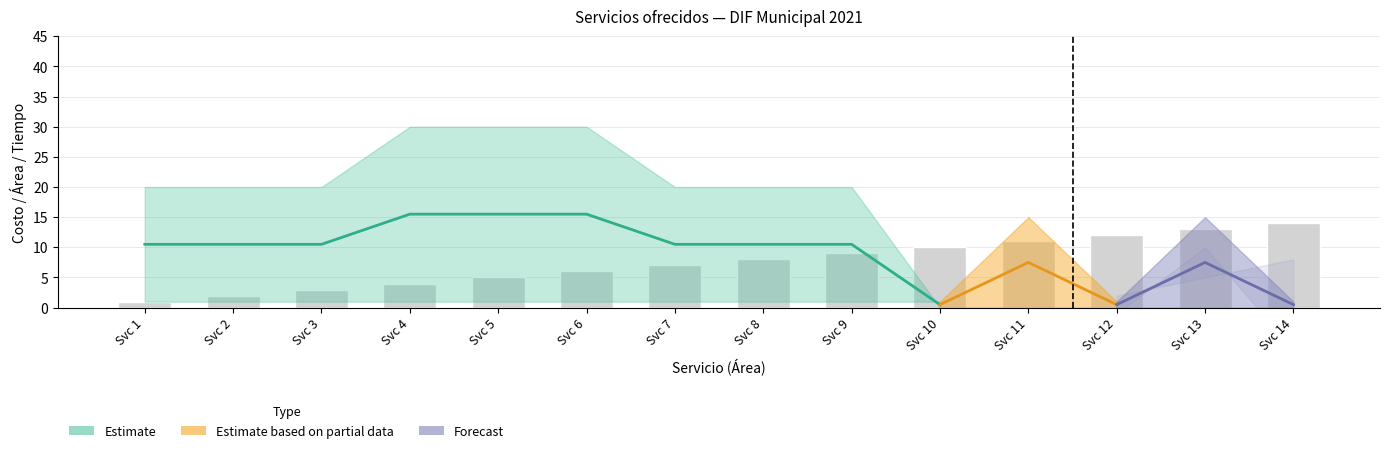

Where is Area nearest to the value 7?

7